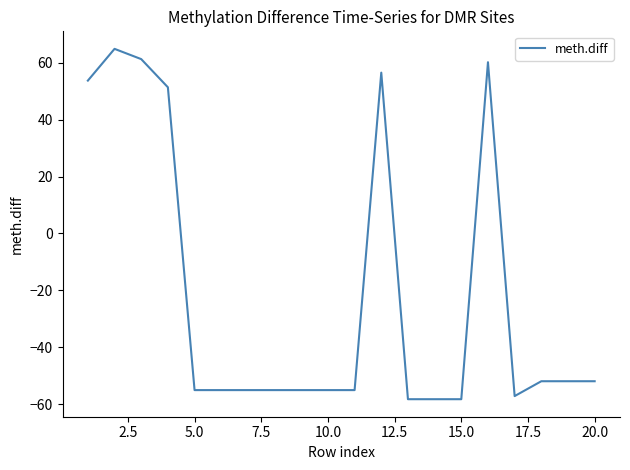

What is the greatest value displayed?

64.8